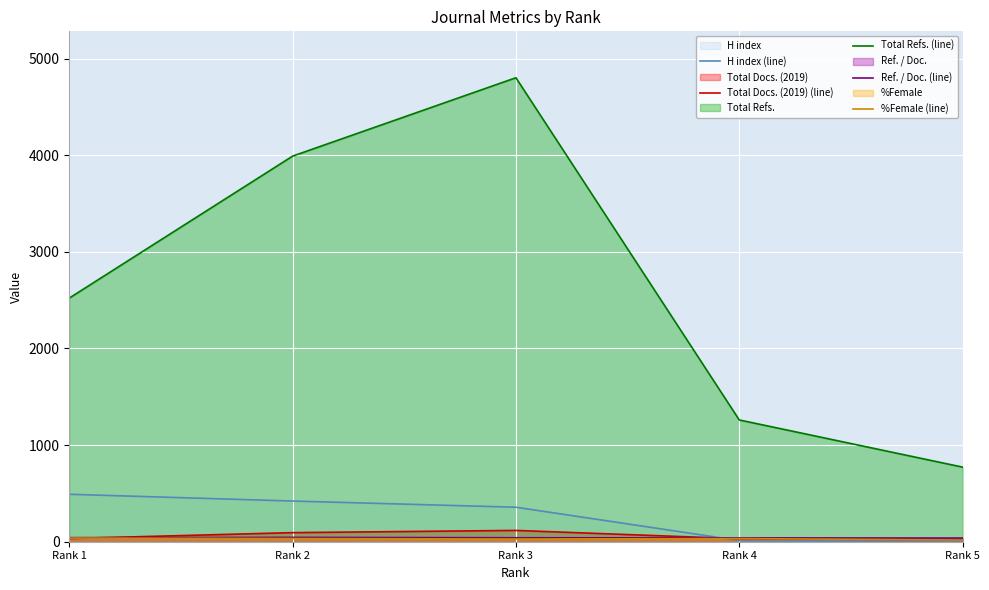

How many categories are shown in the chart?

5